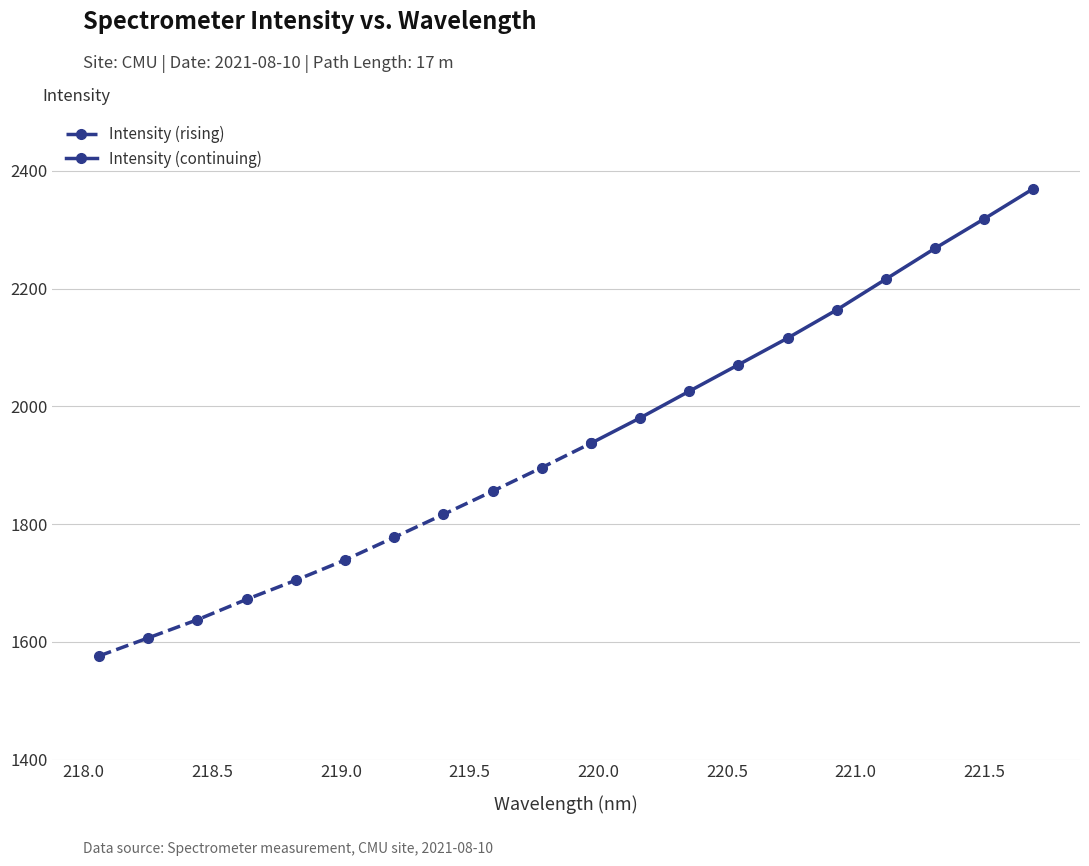

Is it true that the value at 218.0596 is 1575.9?

True